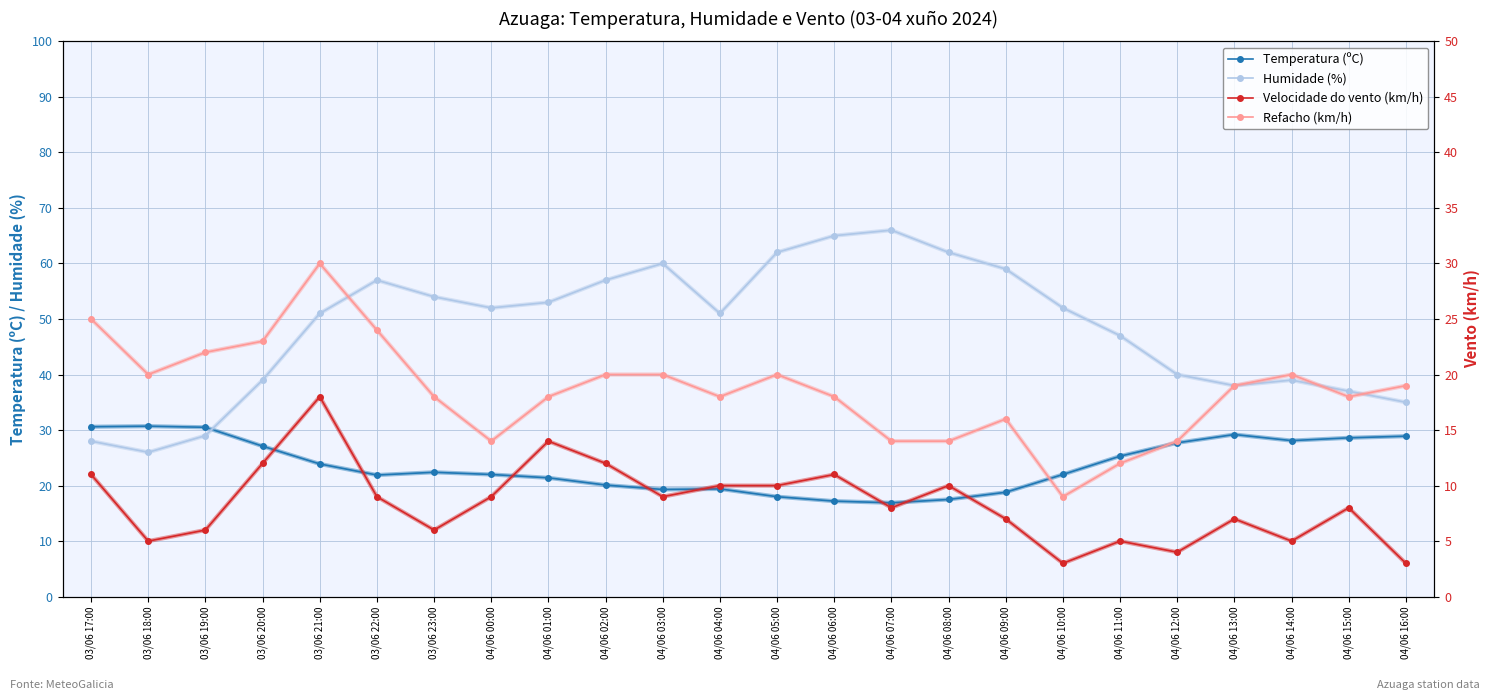

What is the difference between the Temperatura (ºC) values at 04/06 07:00 and 03/06 21:00?

7.0